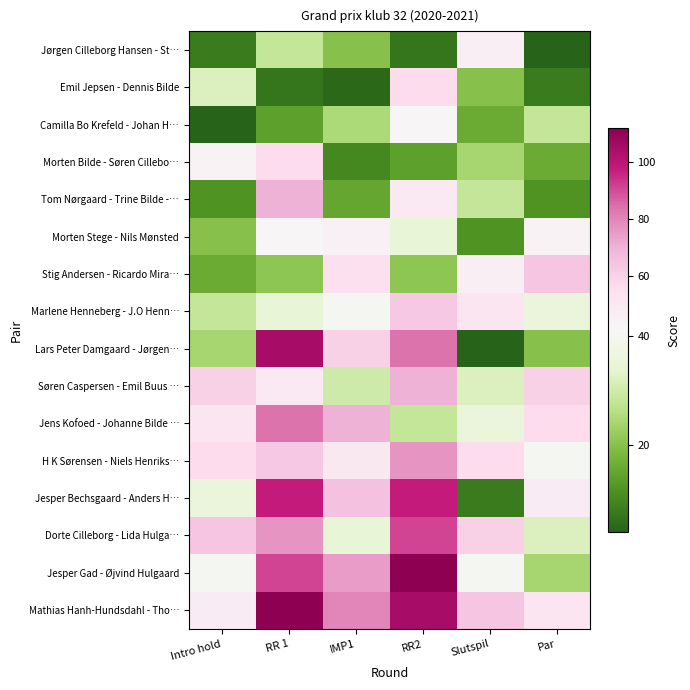

What is the greatest value displayed?

112